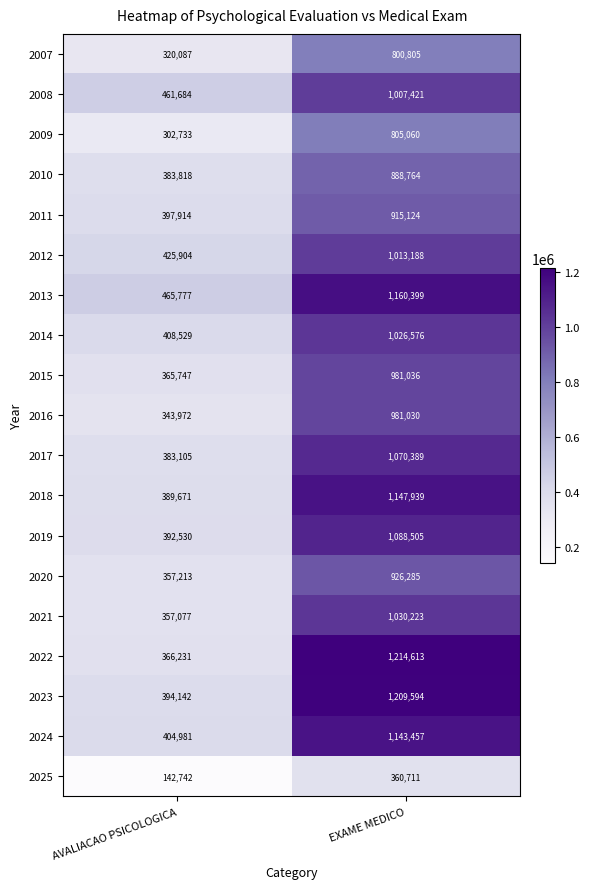

List the series in order of their peak value, highest first.

2022, 2023, 2013, 2018, 2024, 2019, 2017, 2021, 2014, 2012, 2008, 2015, 2016, 2020, 2011, 2010, 2009, 2007, 2025